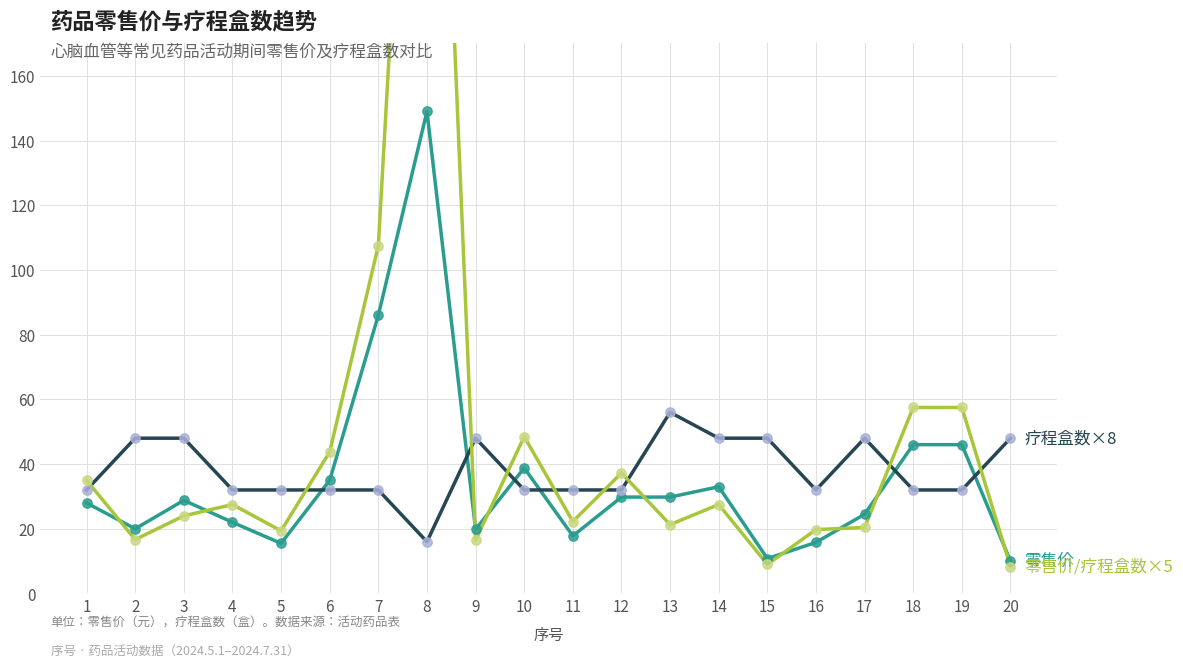

At how many categories does at least one series exceed 171?

1